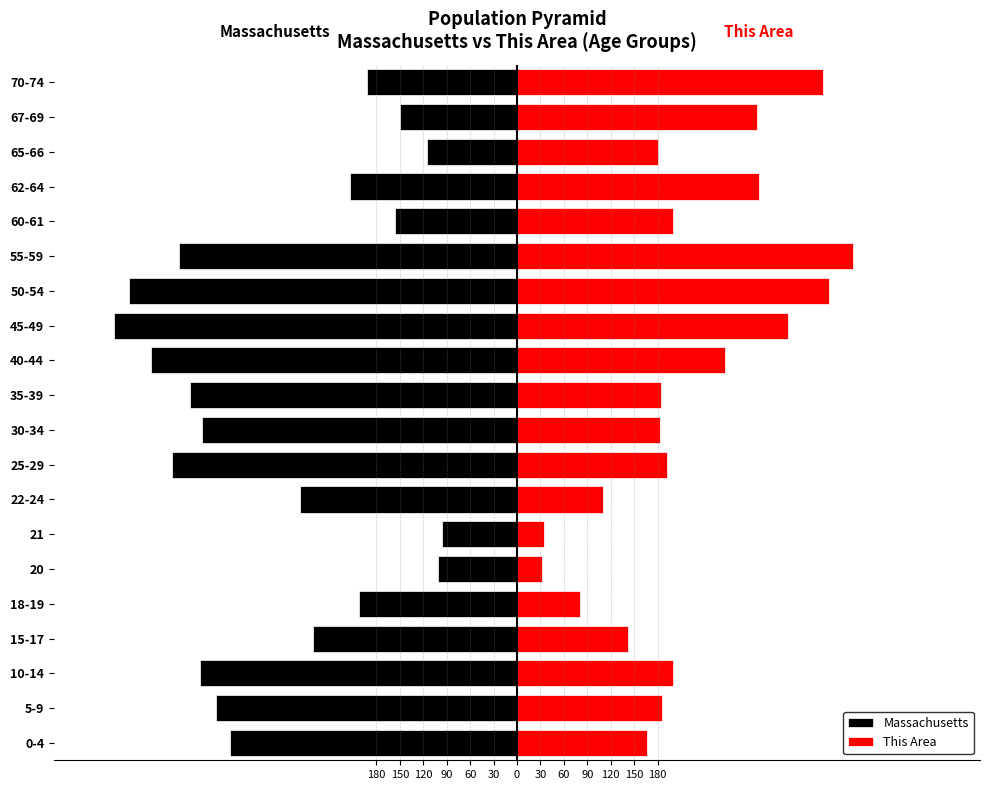

At how many categories does at least one series exceed 405077?

1